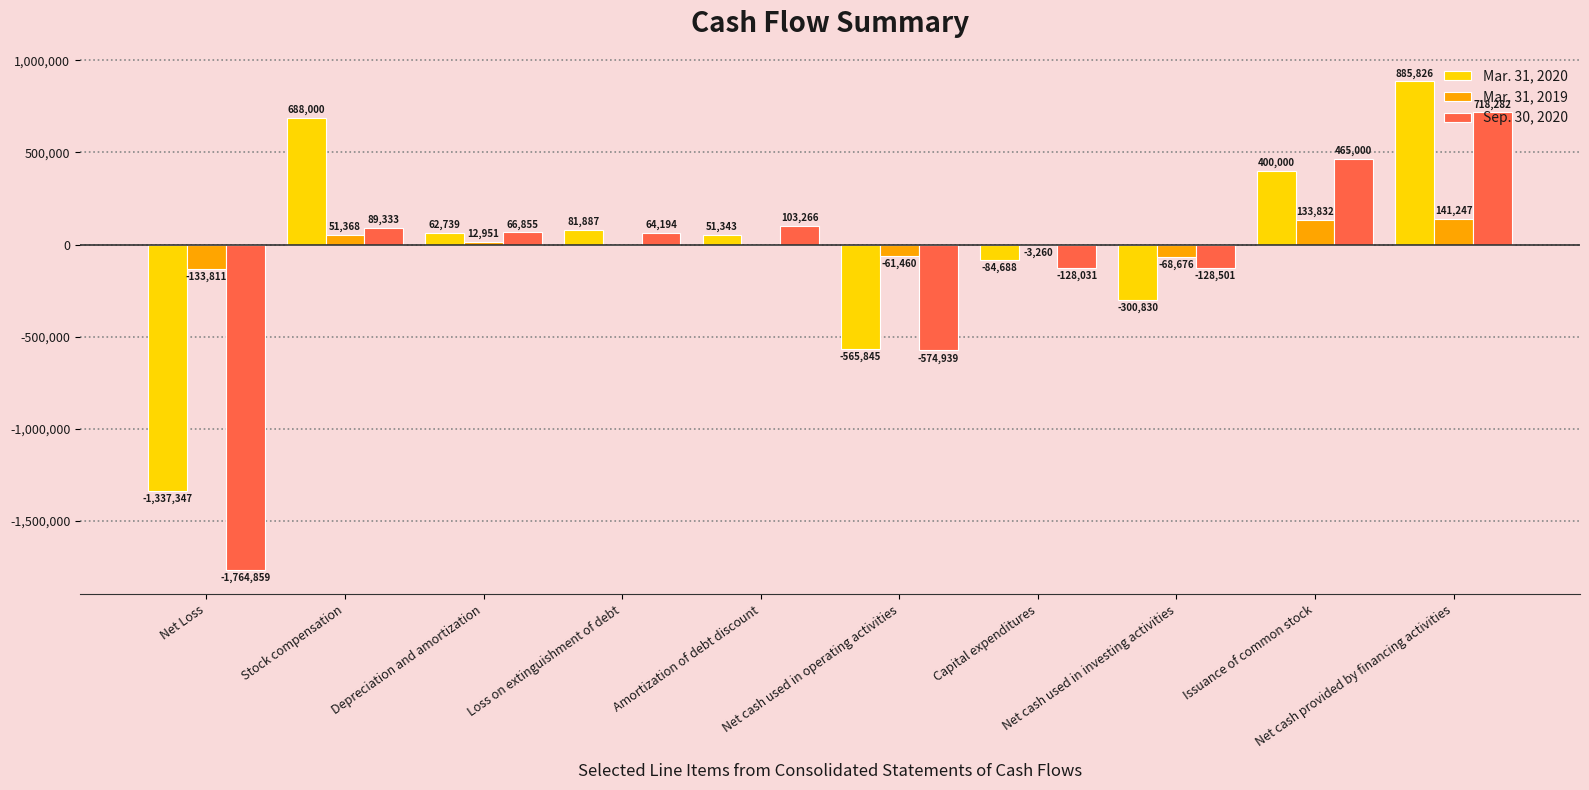

What is the sum of all Mar. 31, 2019 values?

72191